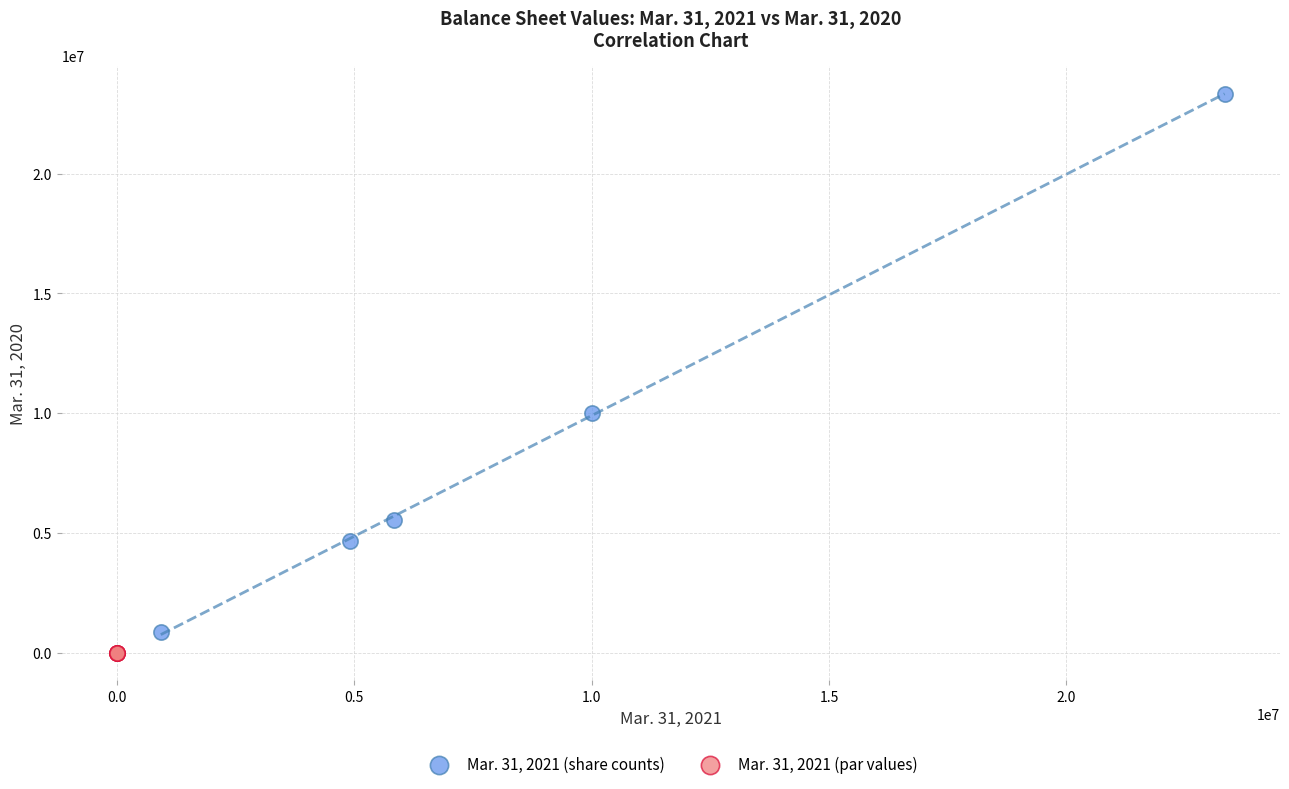

Which series contains the highest Y value?

Mar. 31, 2021 (share counts)